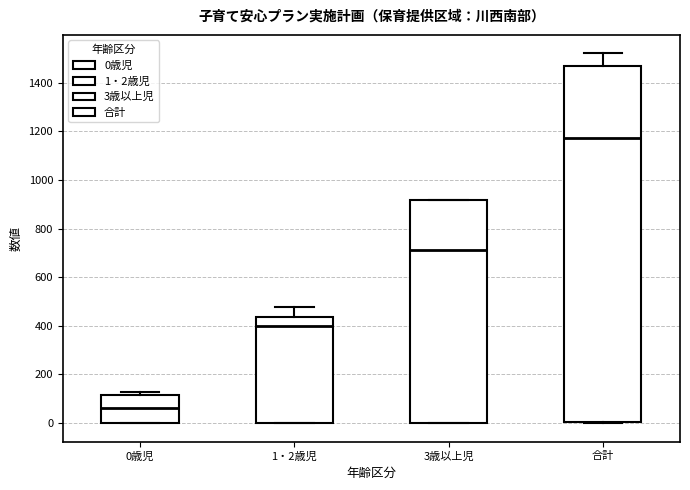

Reading left to right, transcribe this box plot: for each box, give where its median line is, the range the box spans, and where its two whiskers end, as read against the y-axis. The values are not printed on the chart, so give them approximately, as read against the axis.

0歳児: median 60, box 0 to 120, whiskers 0 to 120 (just above the box's upper edge)
1・2歳児: median 400, box 0 to 440, whiskers 0 to 480
3歳以上児: median 720, box 0 to 920, whiskers 0 to 920
合計: median 1180, box 0 to 1460, whiskers 0 to 1520